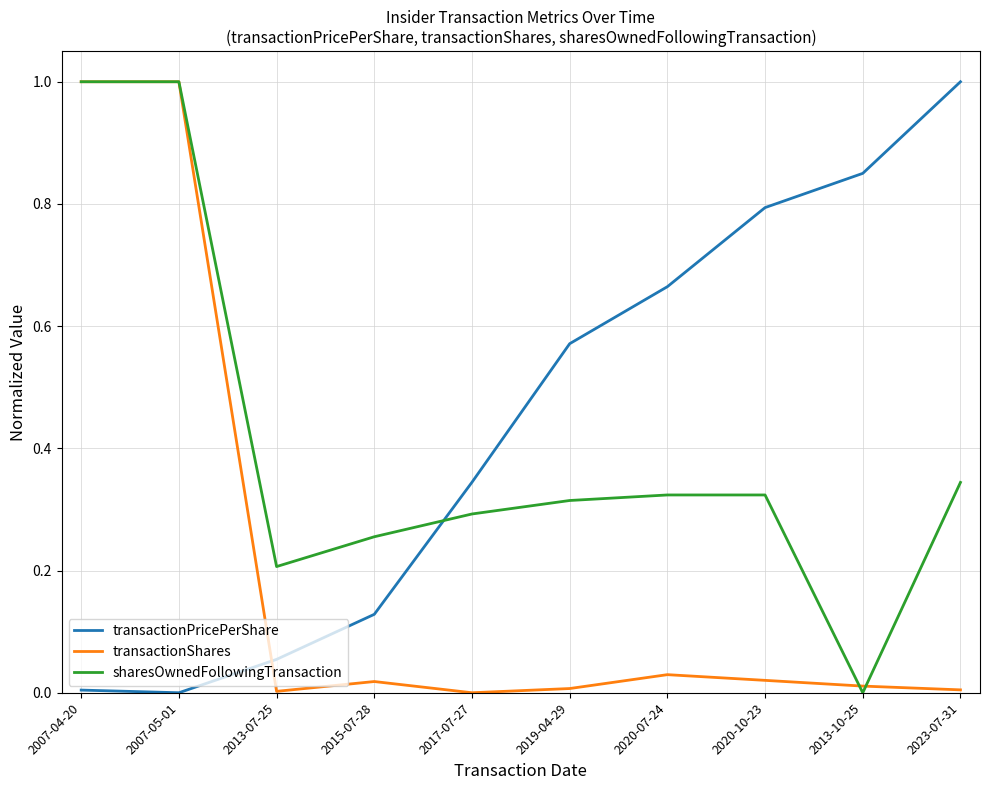

Rank the series at 2017-07-27 from highest to lowest value.

transactionPricePerShare, sharesOwnedFollowingTransaction, transactionShares